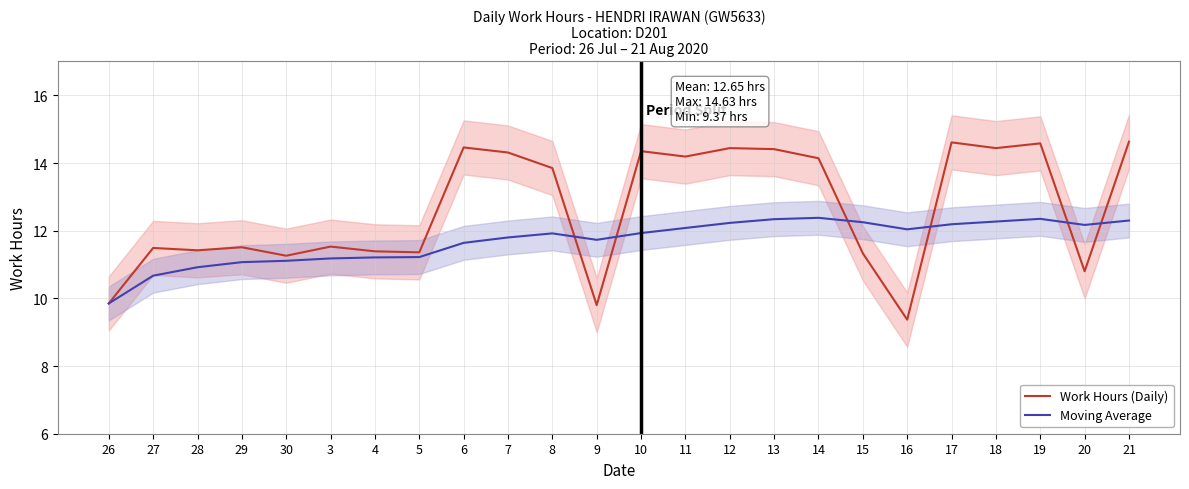

After their last crossing, which series has the higher values: Moving Average or Work Hours (Daily)?

Work Hours (Daily)